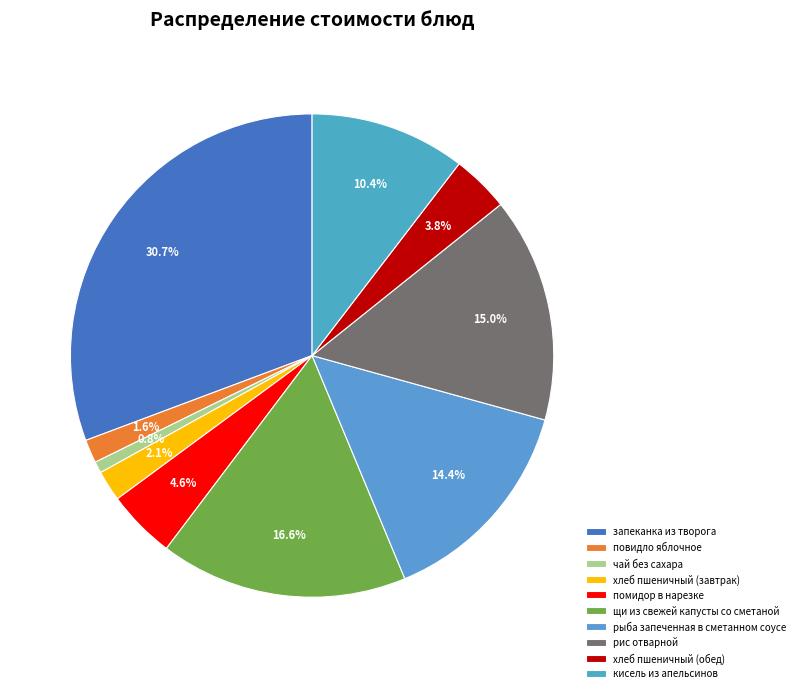

How many segments does this pie chart have?

10